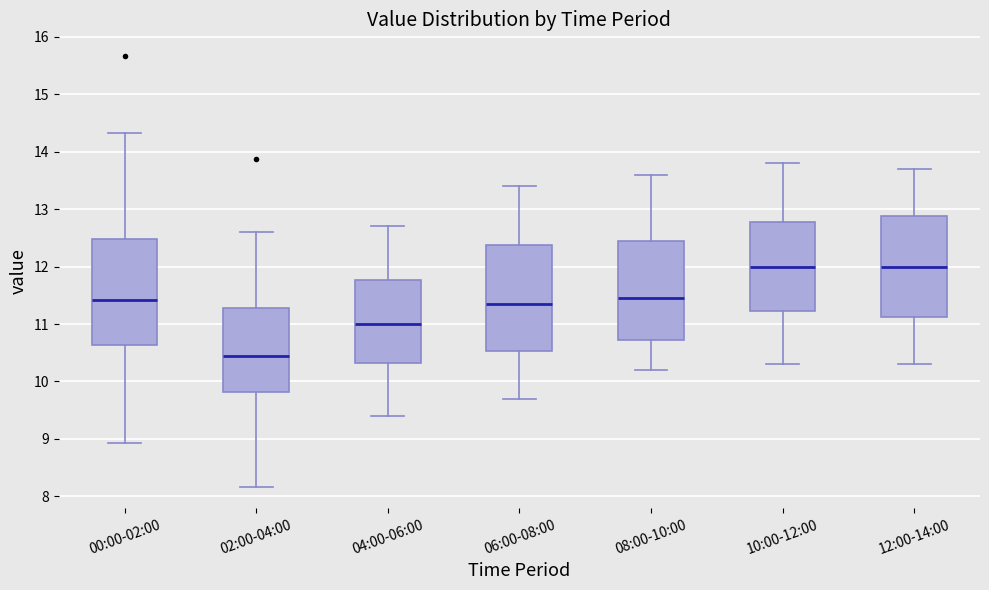

Reading left to right, read every box against the y-axis: the position of its median line, the range the box covers, and the ends of its whiskers. The values are not printed on the chart, so give them approximately, as read against the axis.

00:00-02:00: median 11.4, box 10.6 to 12.5, whiskers 8.9 to 14.3
02:00-04:00: median 10.5, box 9.8 to 11.3, whiskers 8.2 to 12.6
04:00-06:00: median 11.0, box 10.3 to 11.8, whiskers 9.4 to 12.7
06:00-08:00: median 11.4, box 10.5 to 12.4, whiskers 9.7 to 13.4
08:00-10:00: median 11.5, box 10.7 to 12.5, whiskers 10.2 to 13.6
10:00-12:00: median 12.0, box 11.2 to 12.8, whiskers 10.3 to 13.8
12:00-14:00: median 12.0, box 11.1 to 12.9, whiskers 10.3 to 13.7